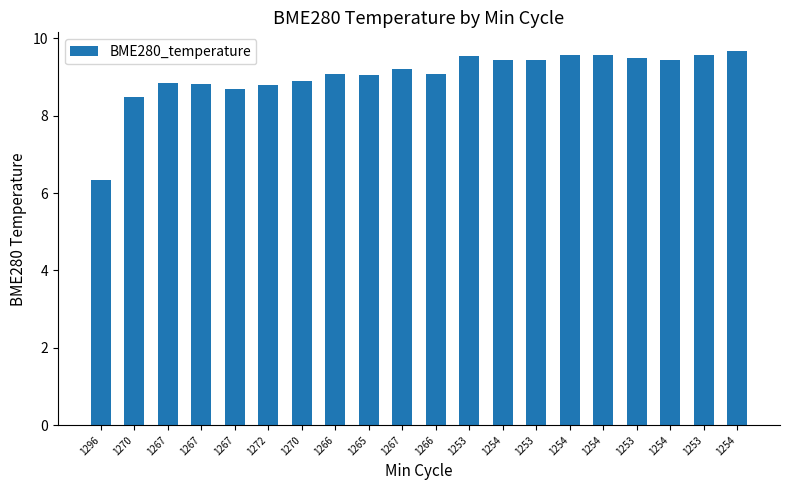

What is the minimum value shown in the chart?

6.3